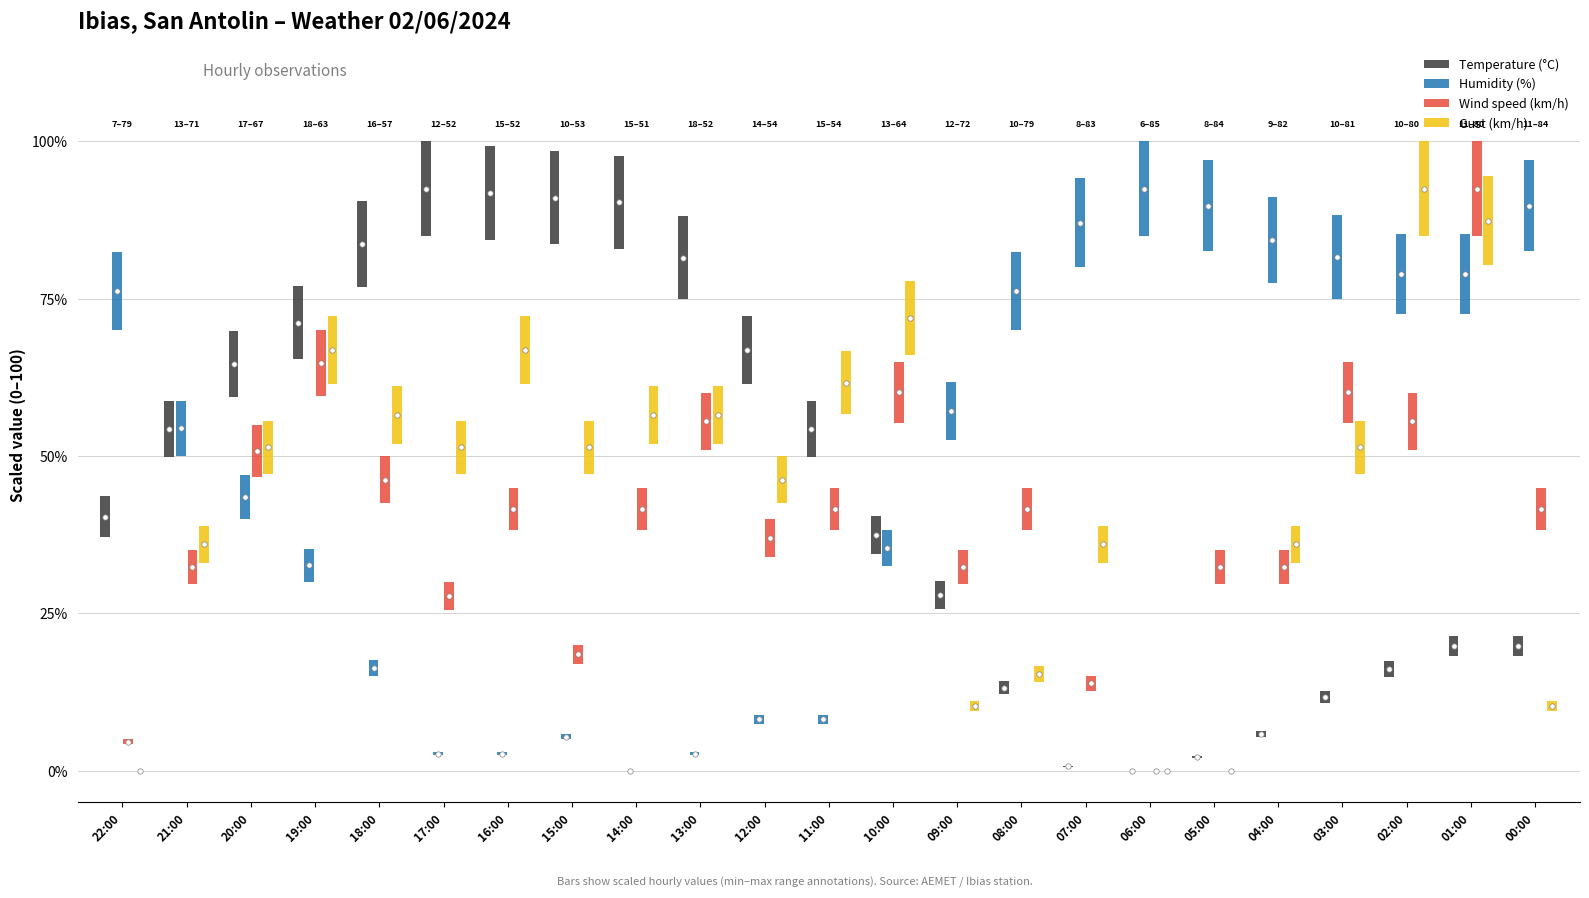

Which series contains the highest Y value?

Temperature (°C)